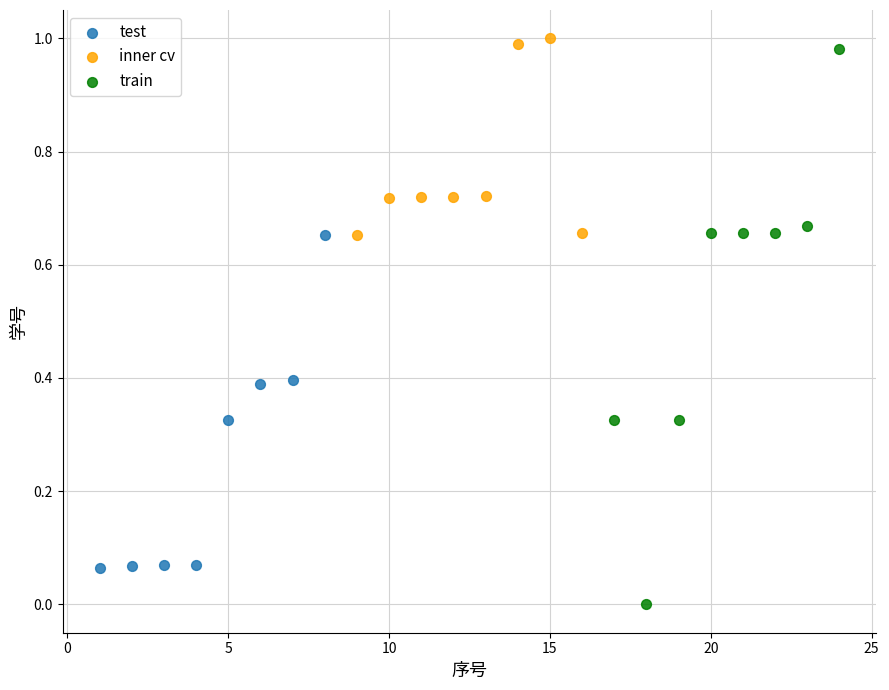

Which series contains the highest Y value?

inner cv